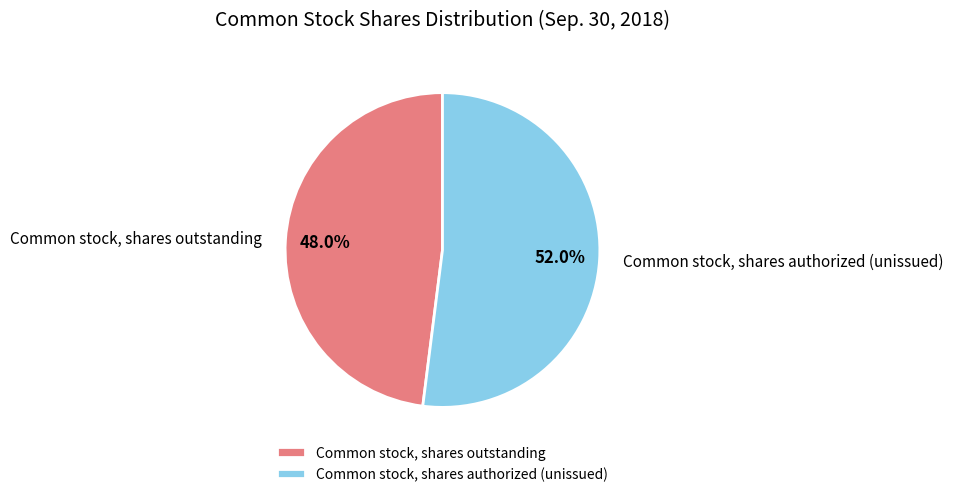

How many slices are in this pie chart?

2